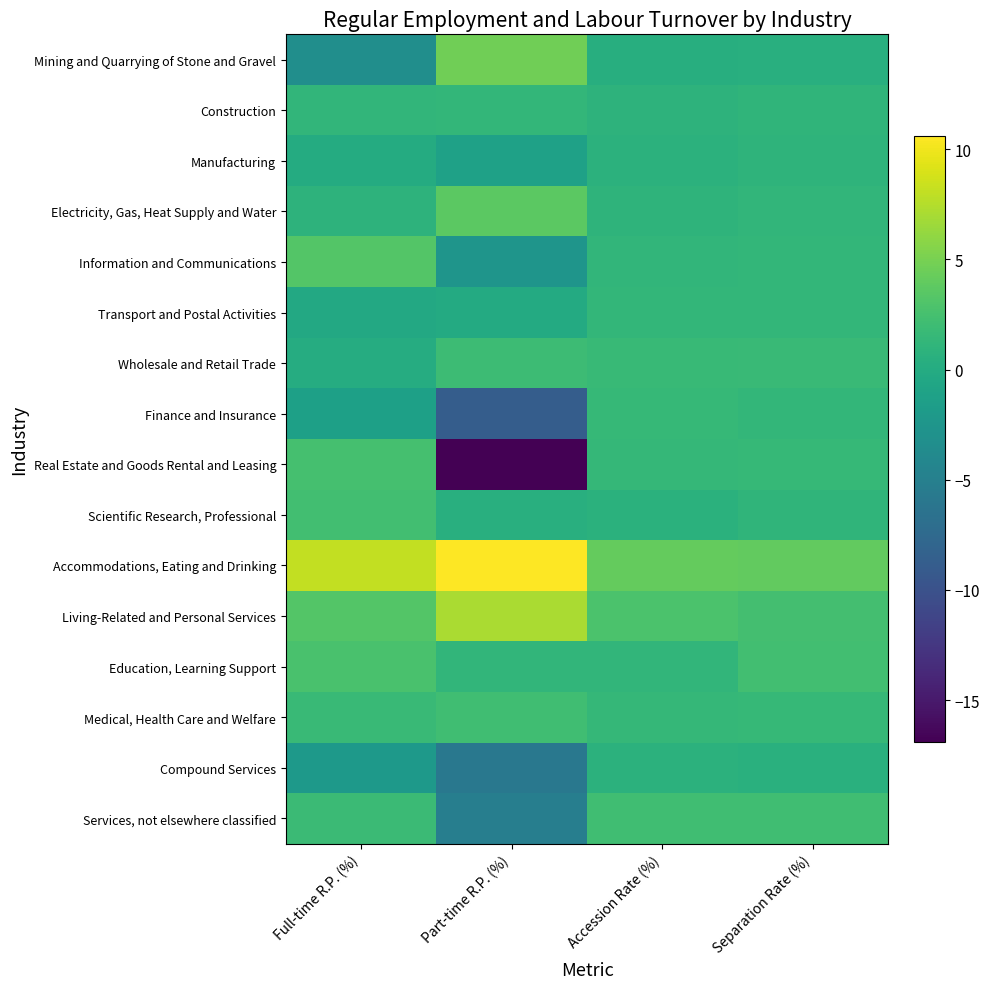

Between Accession Rate (%) and Part-time R.P. (%), which is larger?

Part-time R.P. (%)